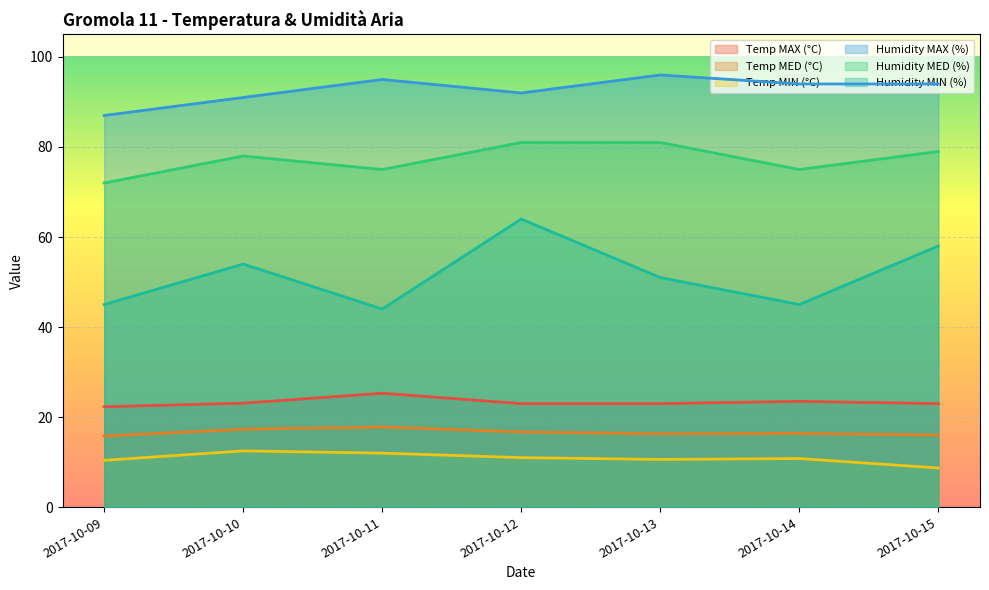

What is the value of the Humidity MED (%) point at the 3rd from the left?

75.0